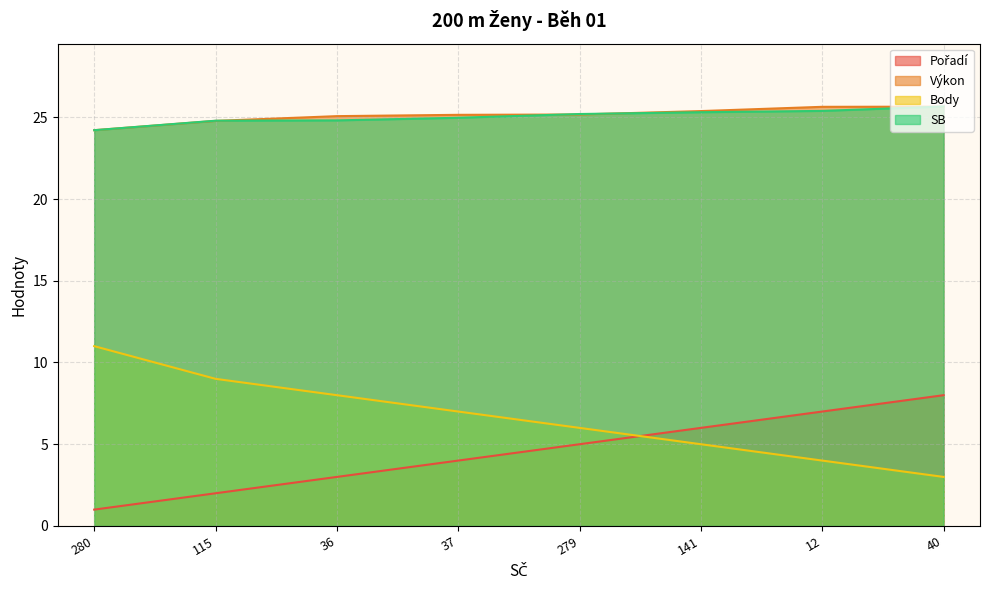

What is the spread (max minus min) of values at 12?

21.6